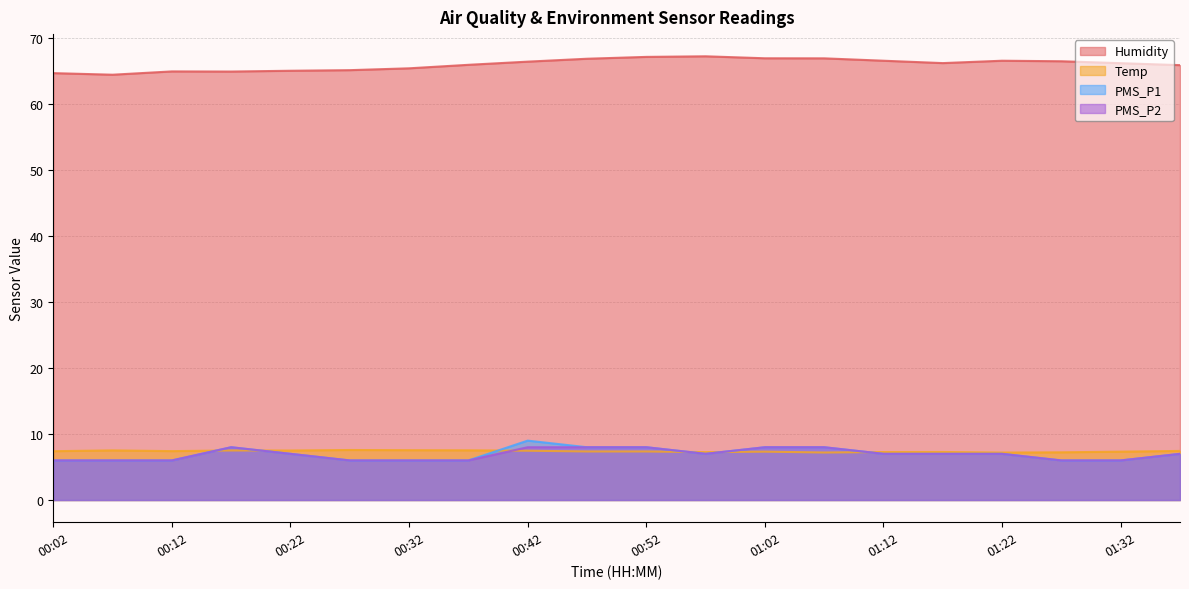

Which category has the lowest value in the PMS_P1 series?

00:02